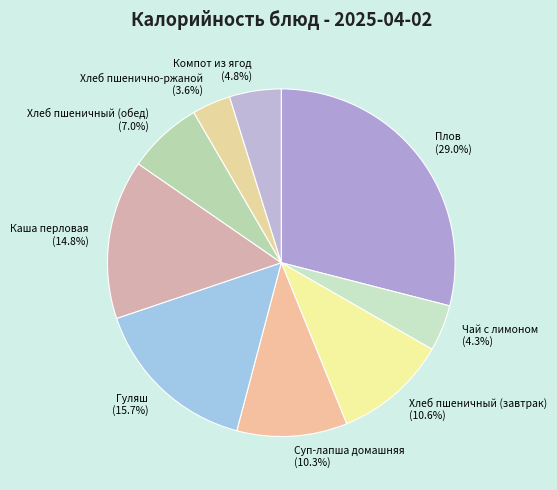

What percentage do Компот из ягод and Хлеб пшеничный (обед) together represent?

11.8%